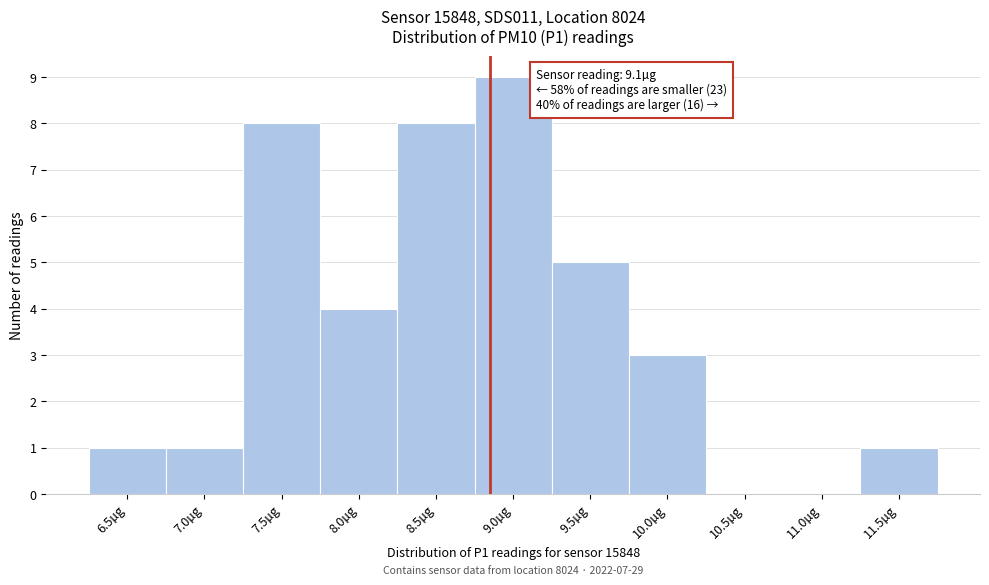

Reading left to right, what are all the values shown in this chart?

6.5µg=1	7.0µg=1	7.5µg=8	8.0µg=4	8.5µg=8	9.0µg=9	9.5µg=5	10.0µg=3	10.5µg=0	11.0µg=0	11.5µg=1